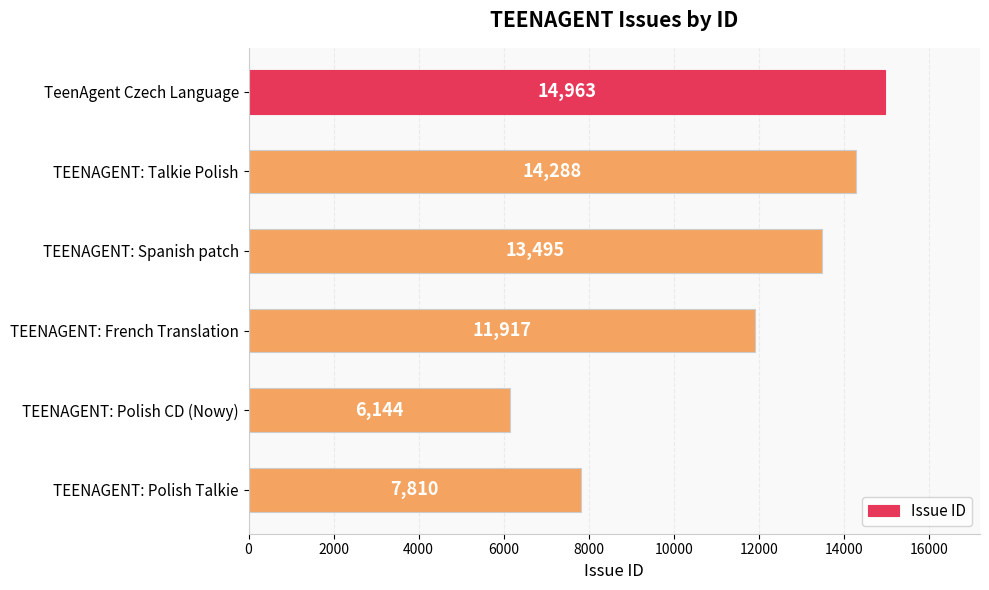

What is the change in value from TEENAGENT: Talkie Polish to TEENAGENT: Polish CD (Nowy)?

-8144